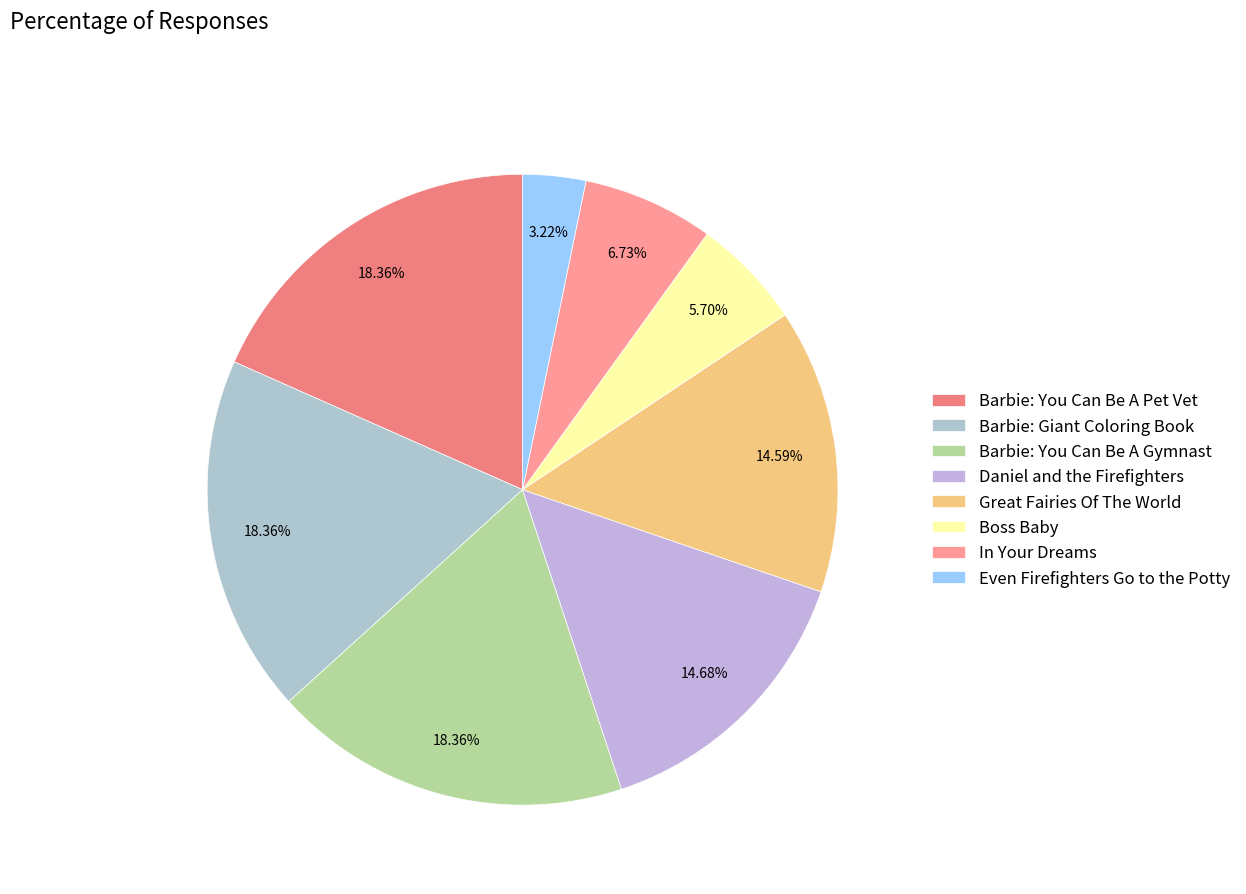

What is the largest slice in the pie chart?

Barbie: Giant Coloring Book